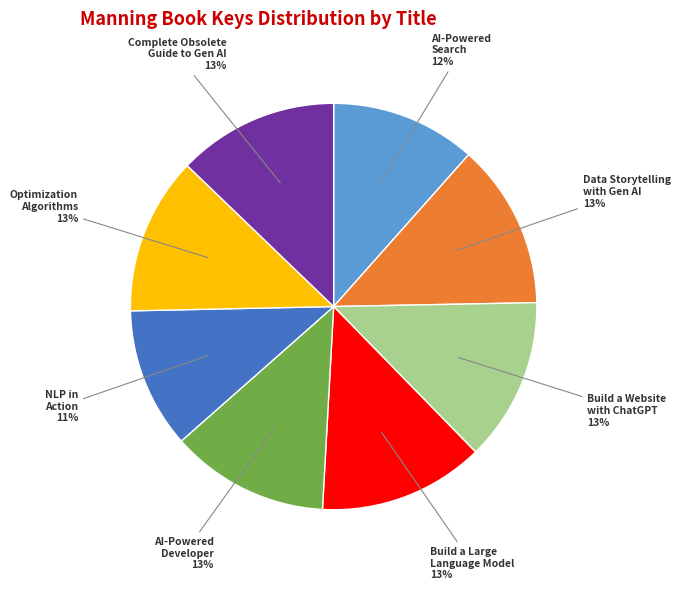

To the nearest percent, what portion does Data Storytelling with Gen AI represent?

13%